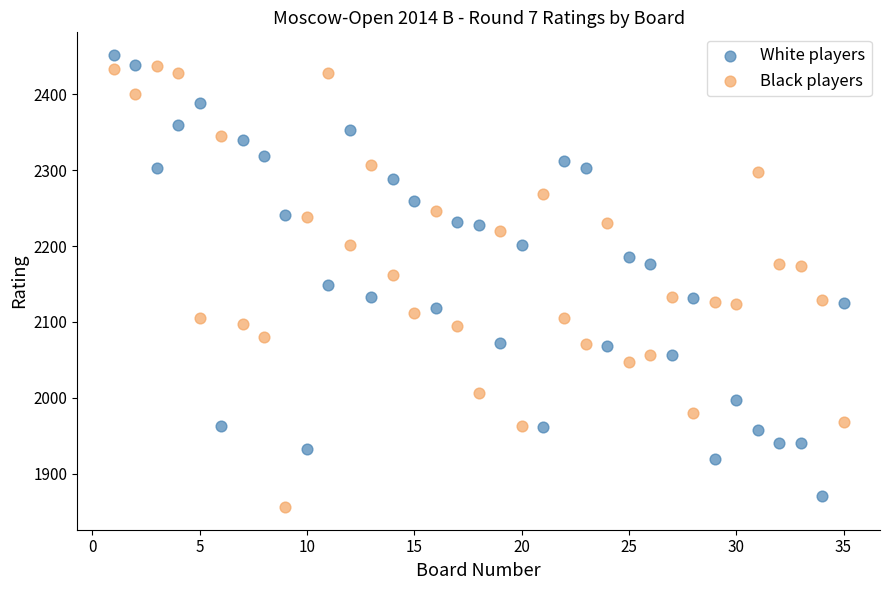

Which series contains the lowest Y value?

Black players